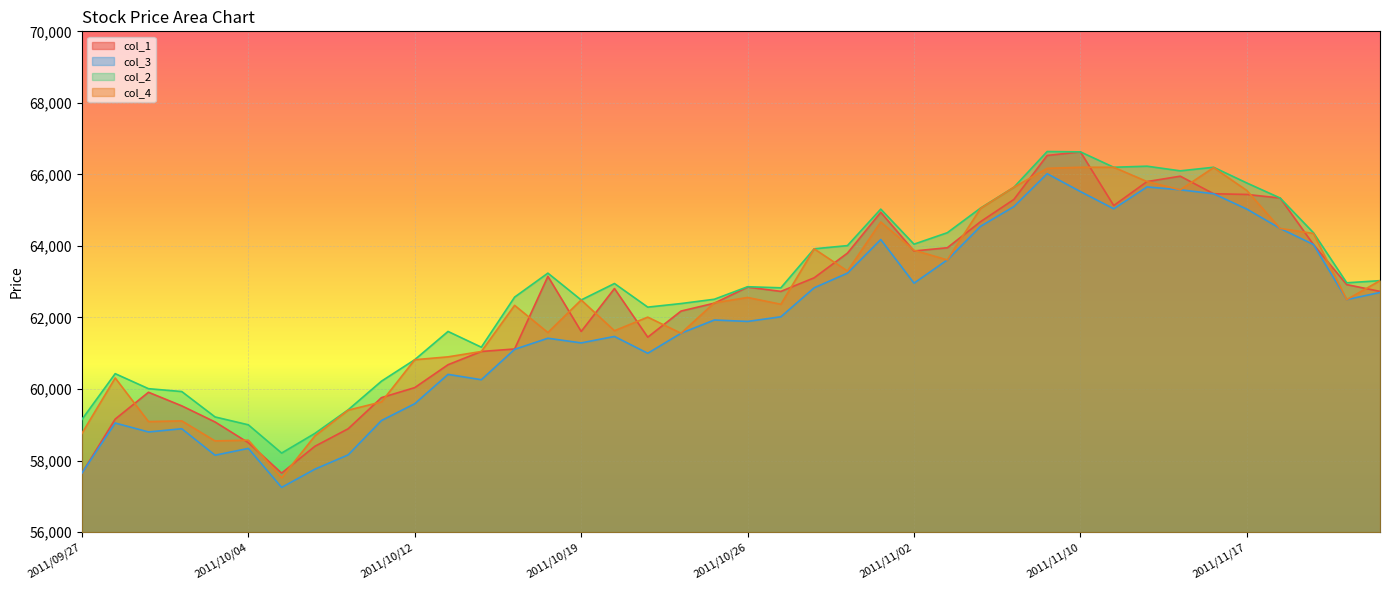

The value of col_4 at 2011/11/18 is 64490. True or false?

True